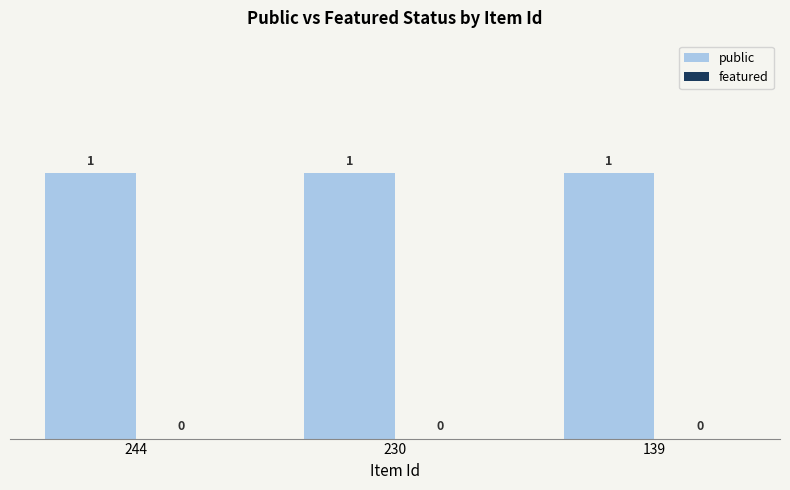

What value does the public series have at 244?

1